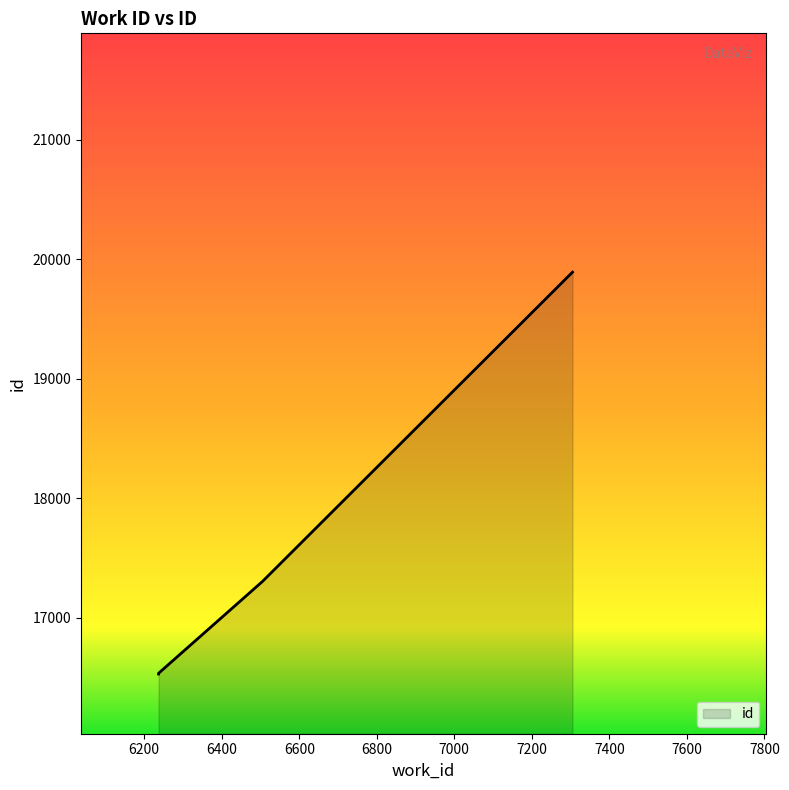

Which label corresponds to the largest value in the chart?

7305